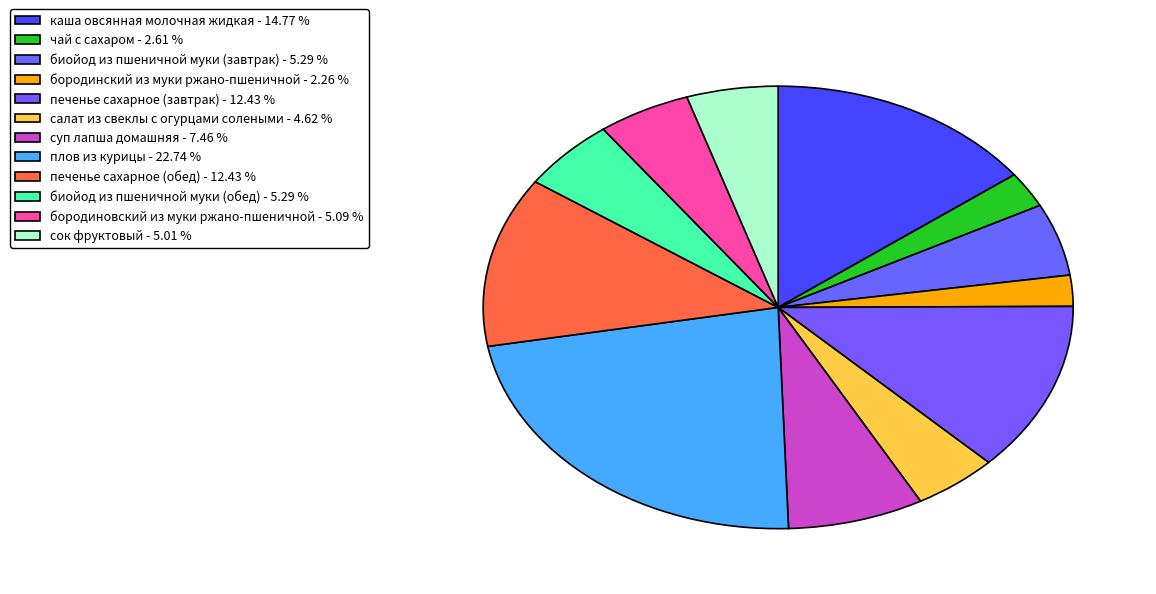

Count the number of slices in the pie.

12